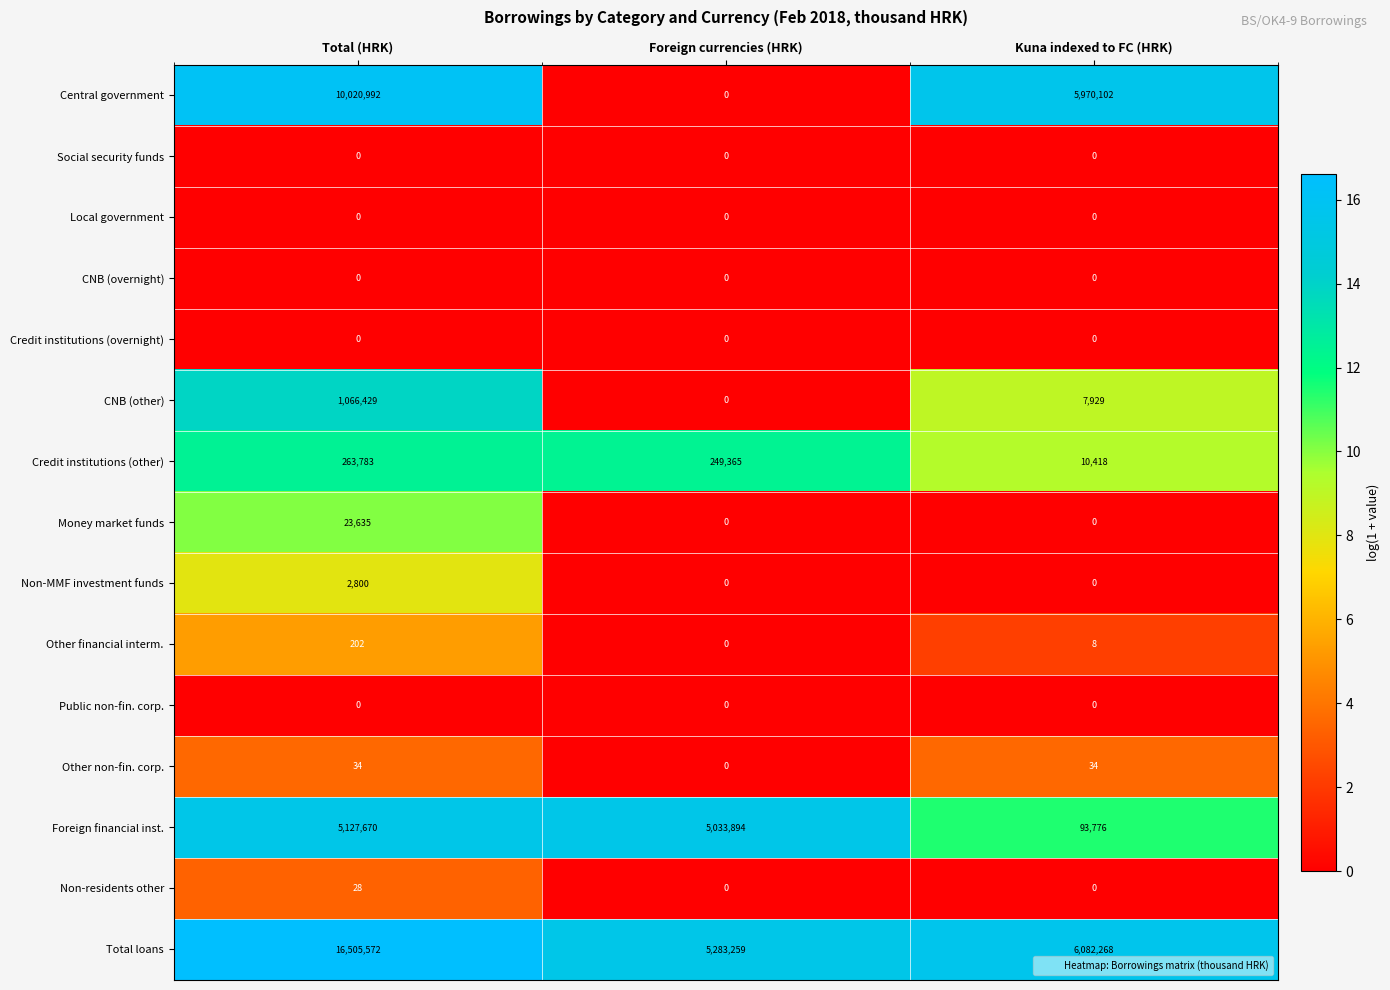

Rank the categories by Other financial interm. value from highest to lowest.

Total (HRK), Kuna indexed to FC (HRK), Foreign currencies (HRK)